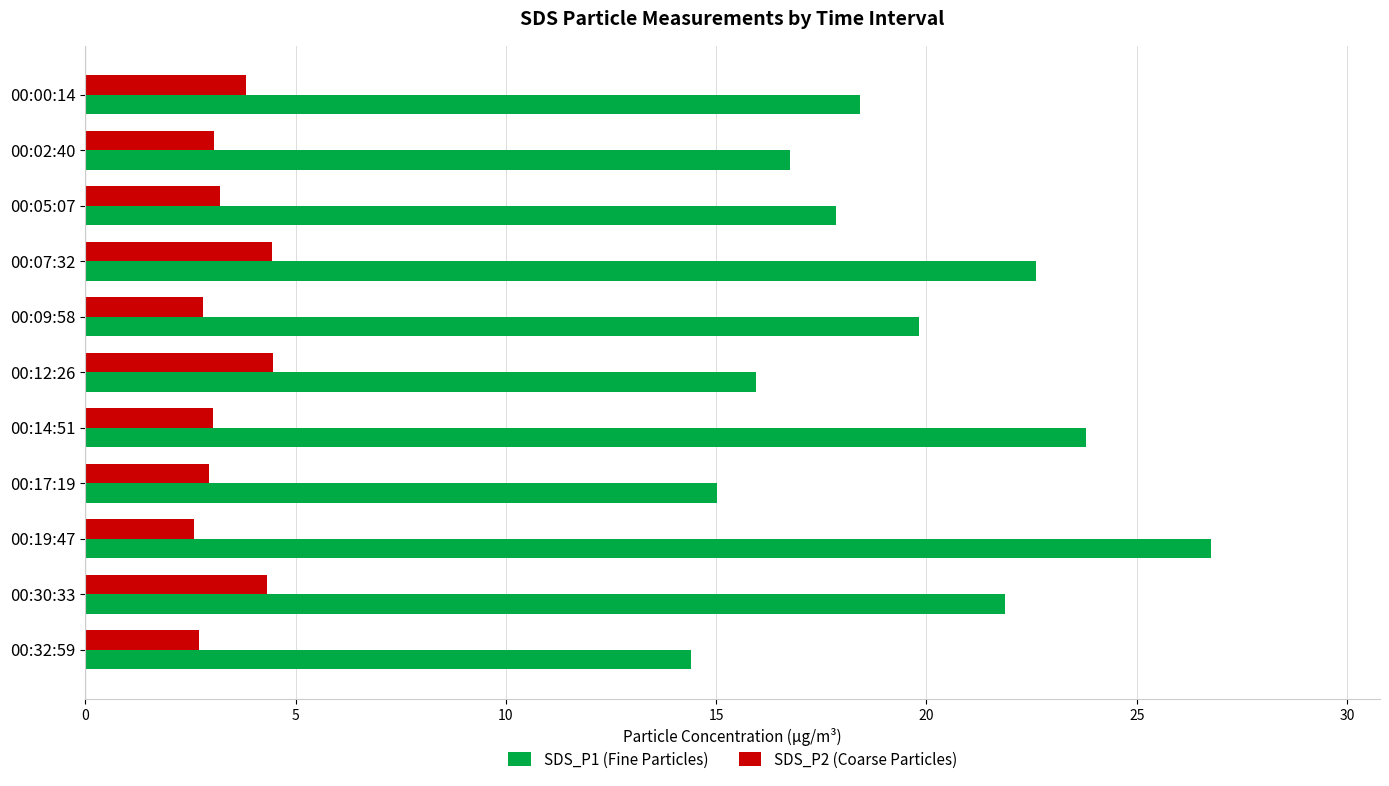

Which series has the widest spread of values?

SDS_P1 (Fine Particles)